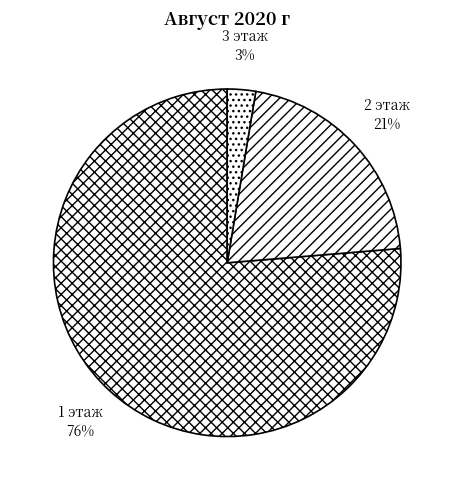

Which slice represents more than half of the pie?

1 этаж